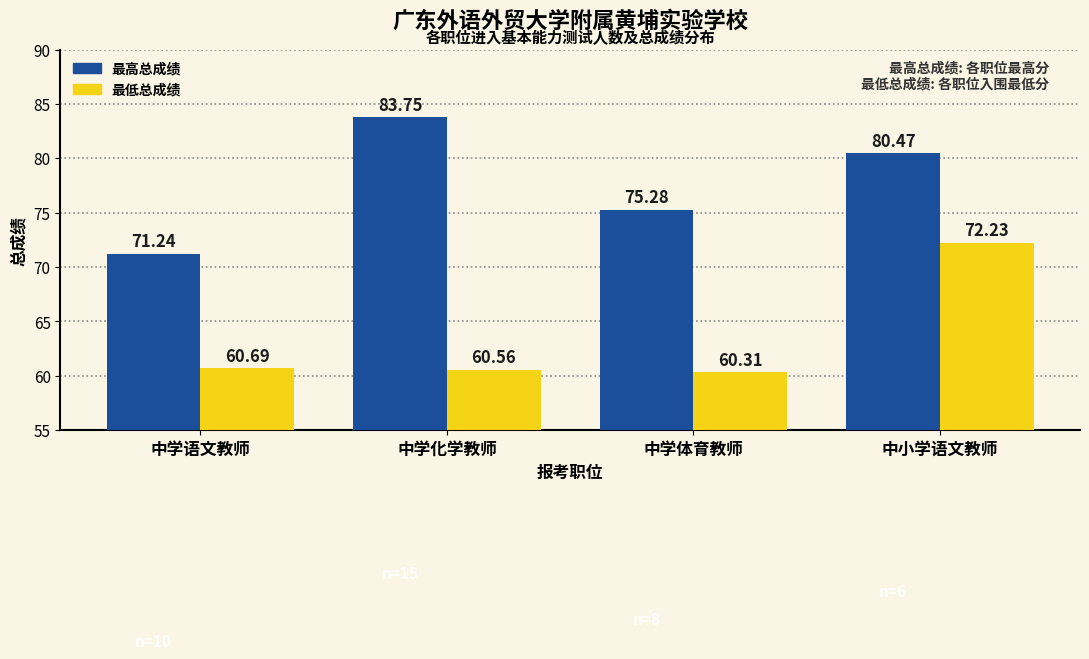

List the series in order of their peak value, highest first.

最高总成绩, 最低总成绩